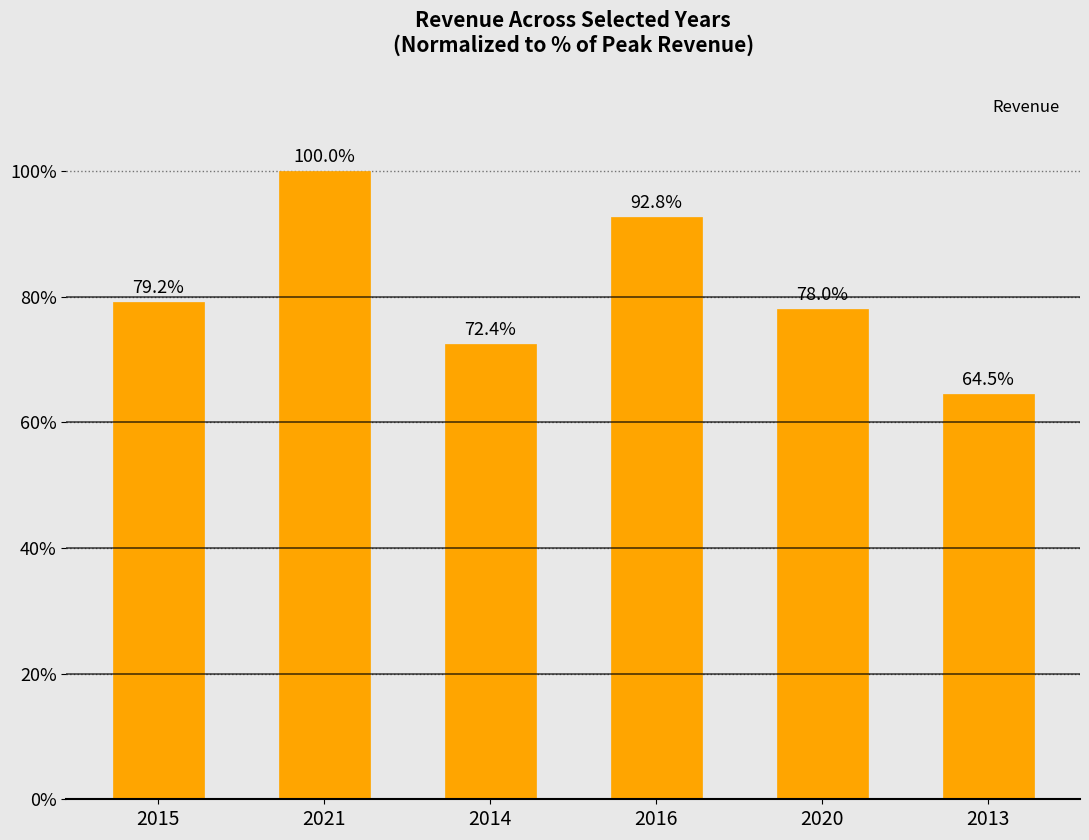

The chart shows a value of 64.5 at 2013. True or false?

True